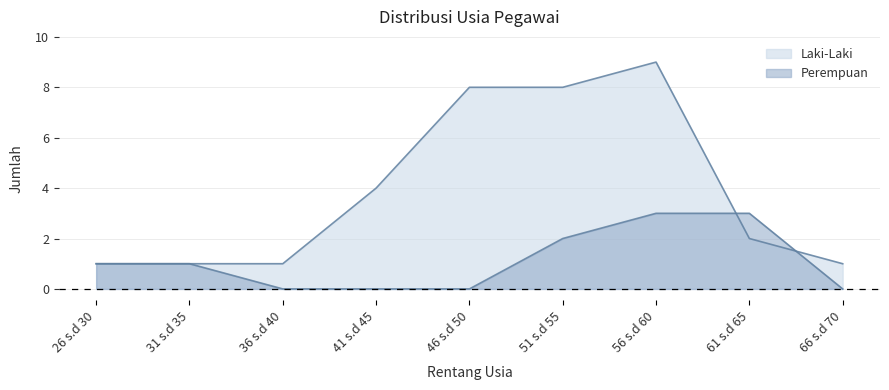

At 31 s.d 35, list the series in order from largest to smallest.

Laki-Laki, Perempuan